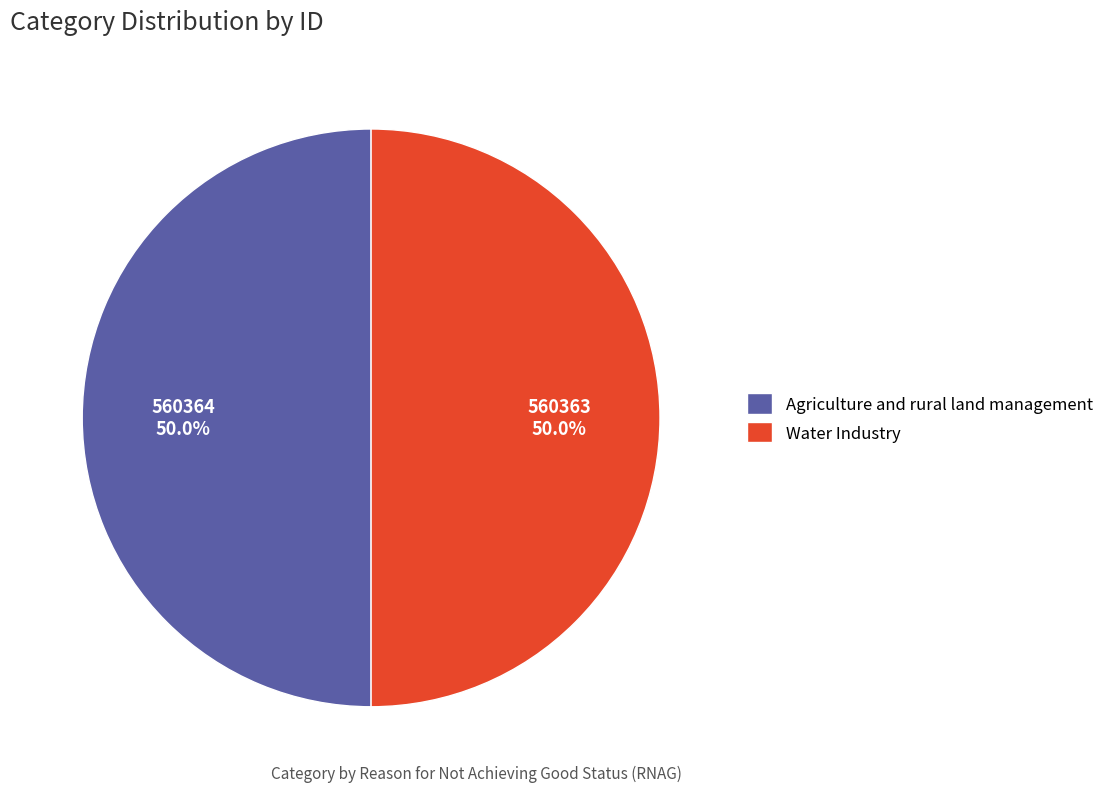

What portion of the pie excludes Water Industry?

50.0%